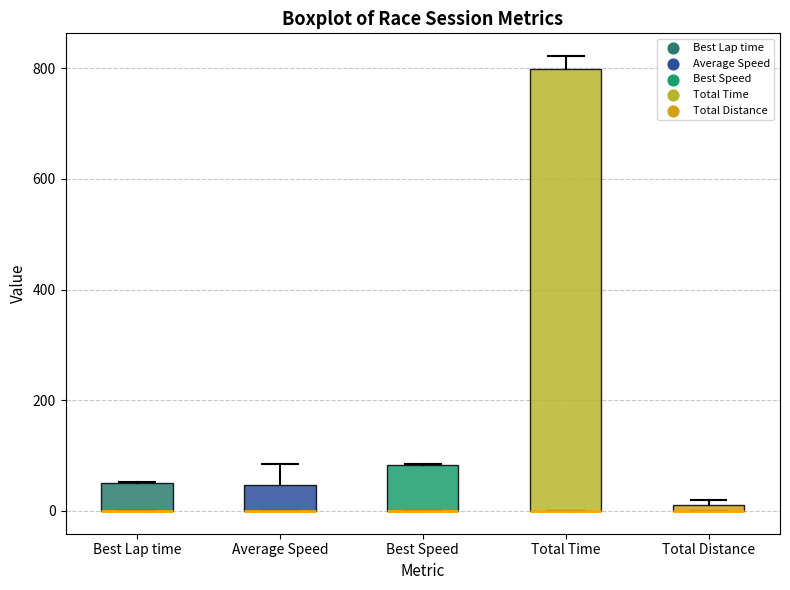

Where is the lower edge of the box for Best Speed on the y-axis? The values are not printed on the chart, so give them approximately, as read against the axis.

0